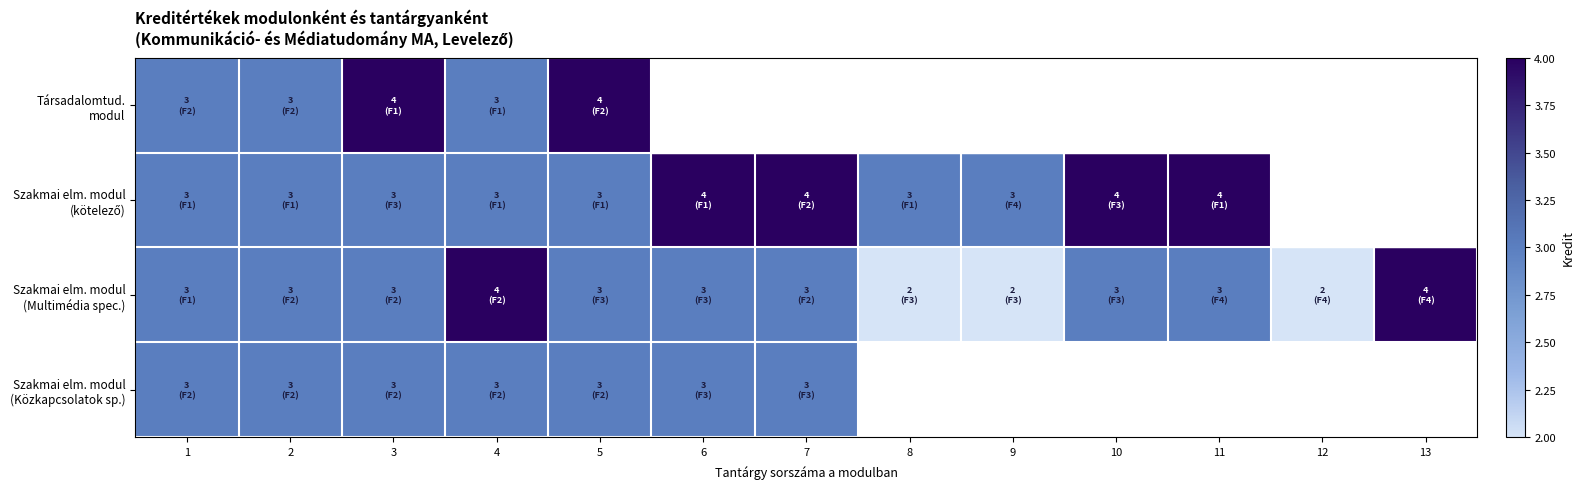

What is the lowest value of the Szakmai elm. modul (kötelező) series?

3.0